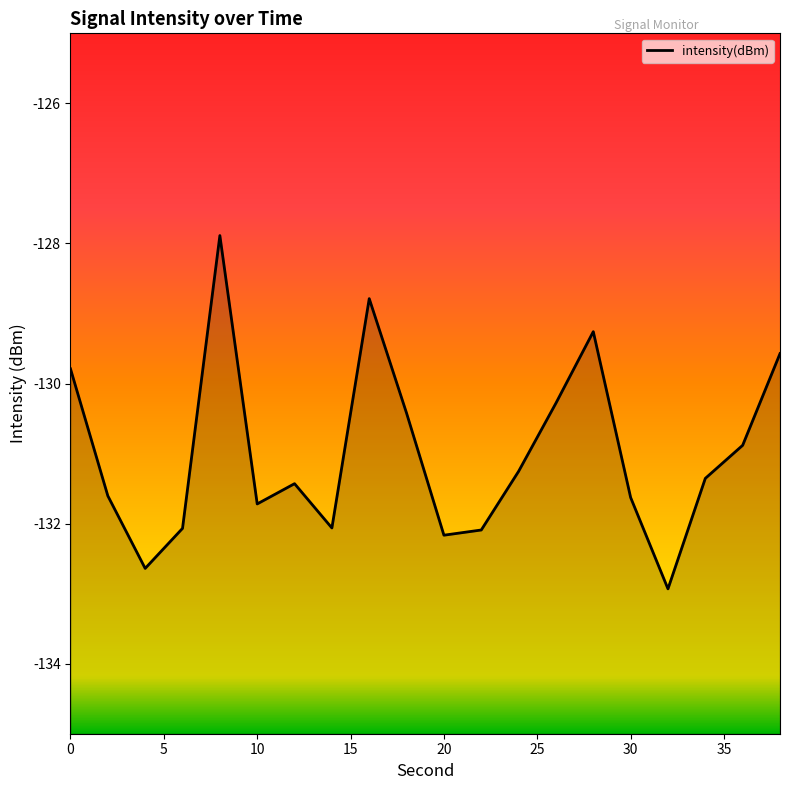

How many interior local peaks (higher than both neighbors) does the data have?

4